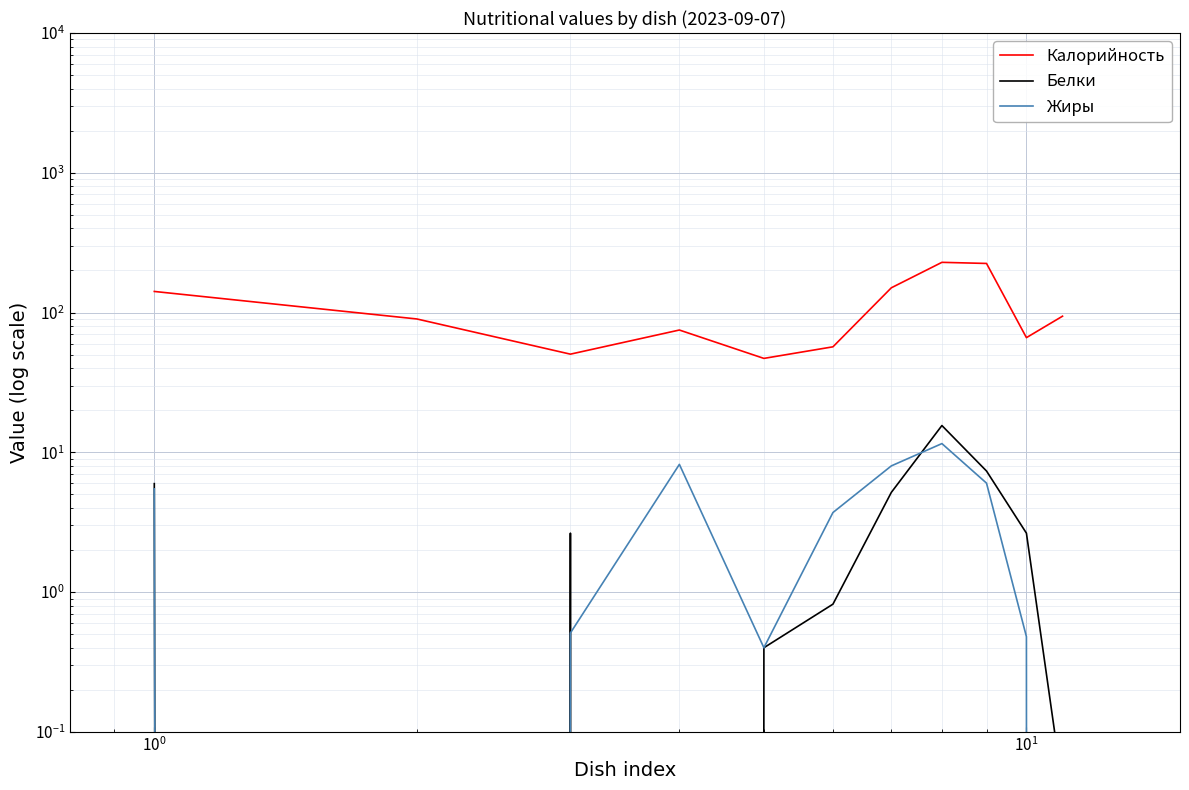

How many values in the Белки series are below 2?

5